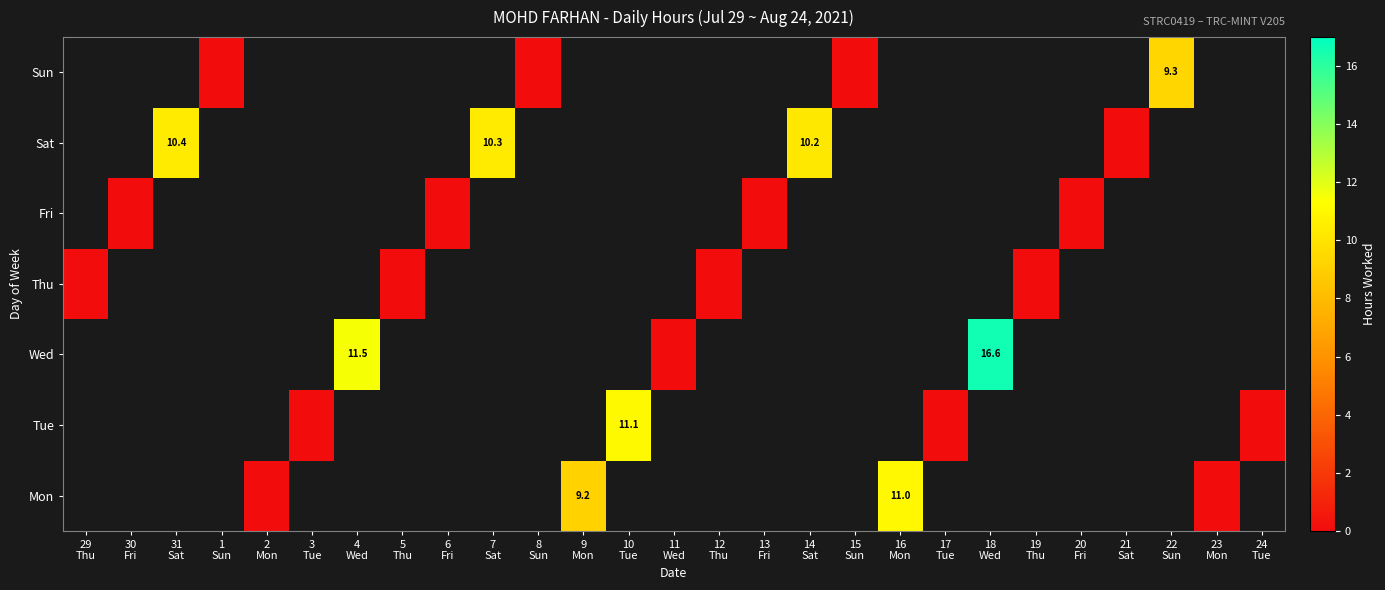

How many values in Sat are above zero?

3